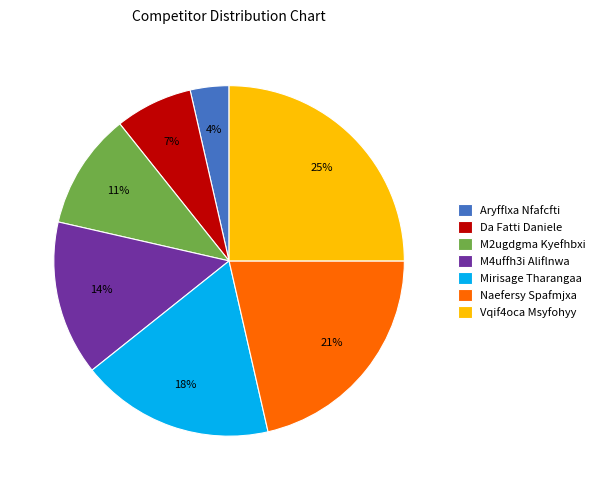

What percentage is the Vqif4oca Msyfohyy slice, to the nearest percent?

25%